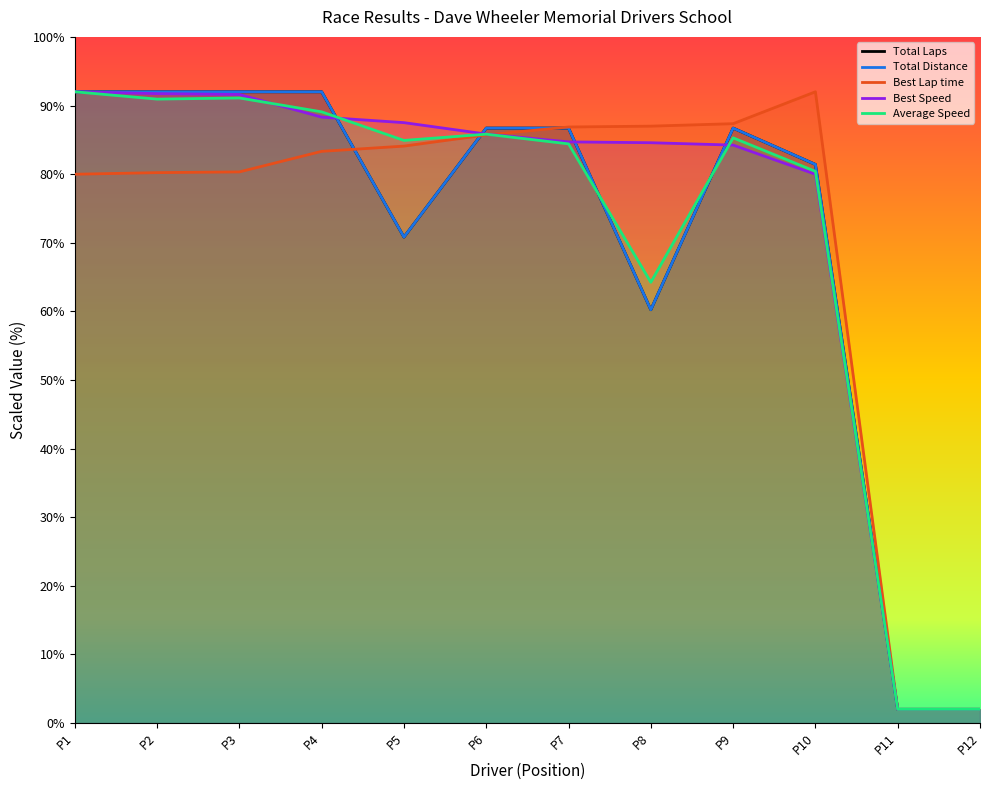

True or false: Average Speed has a value of 84.4 at P7.

True